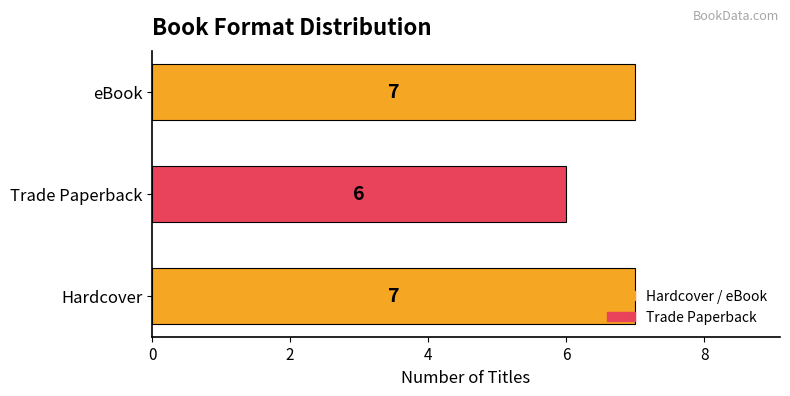

Approximately how many times larger is the value at eBook compared to Hardcover?

1.0